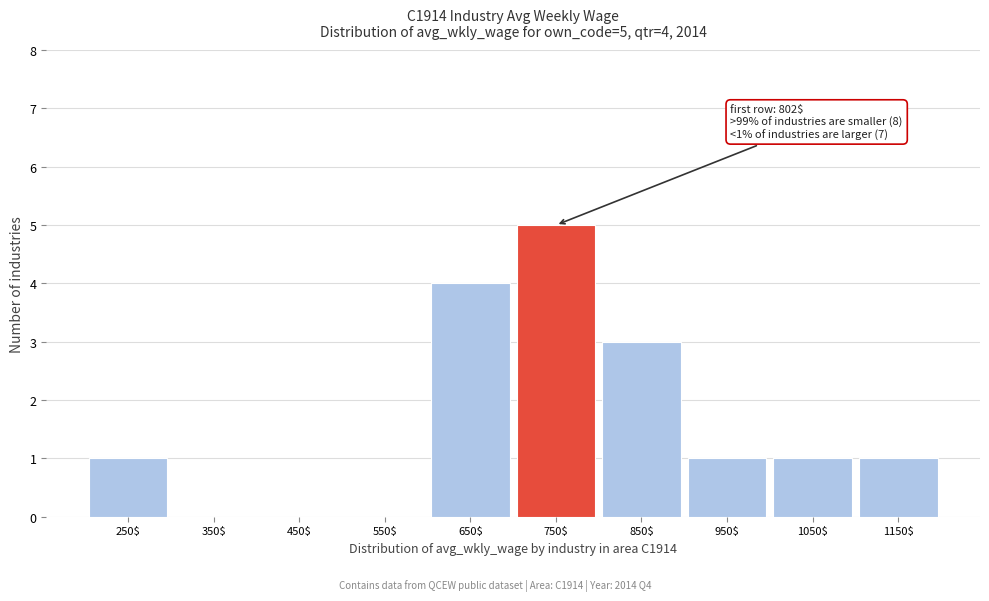

What is the greatest value displayed?

5